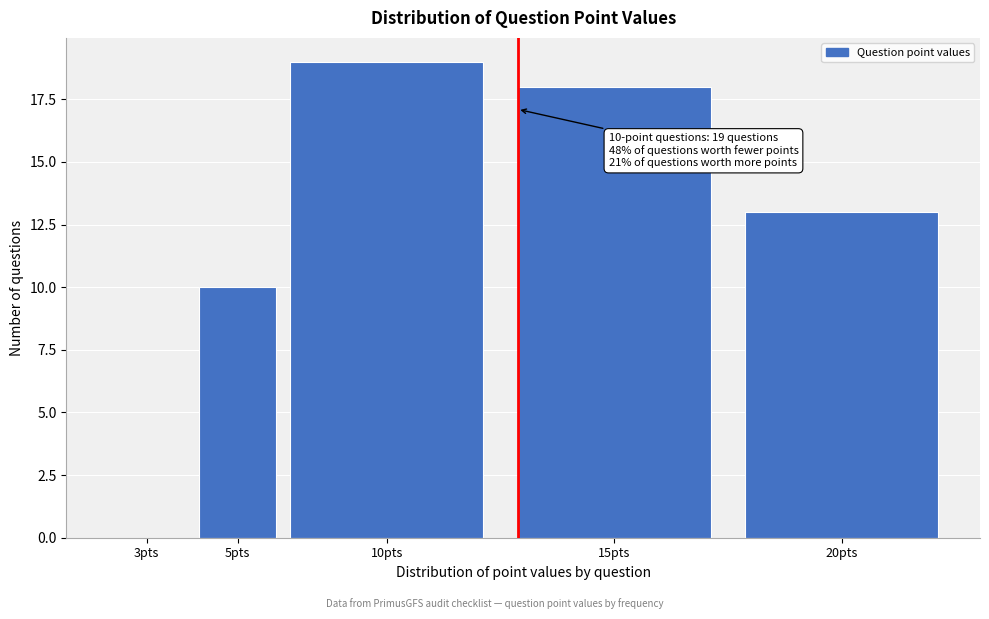

Reading right to left, list all the values displayed in this chart.

20pts=13	15pts=18	10pts=19	5pts=10	3pts=0